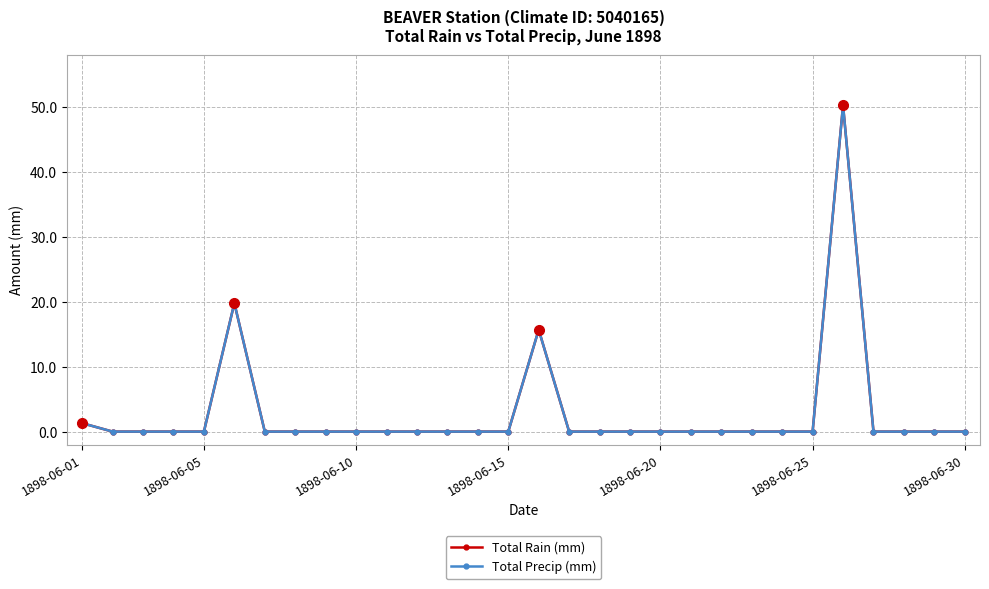

True or false: Total Precip (mm) and Total Rain (mm) cross at least once.

False